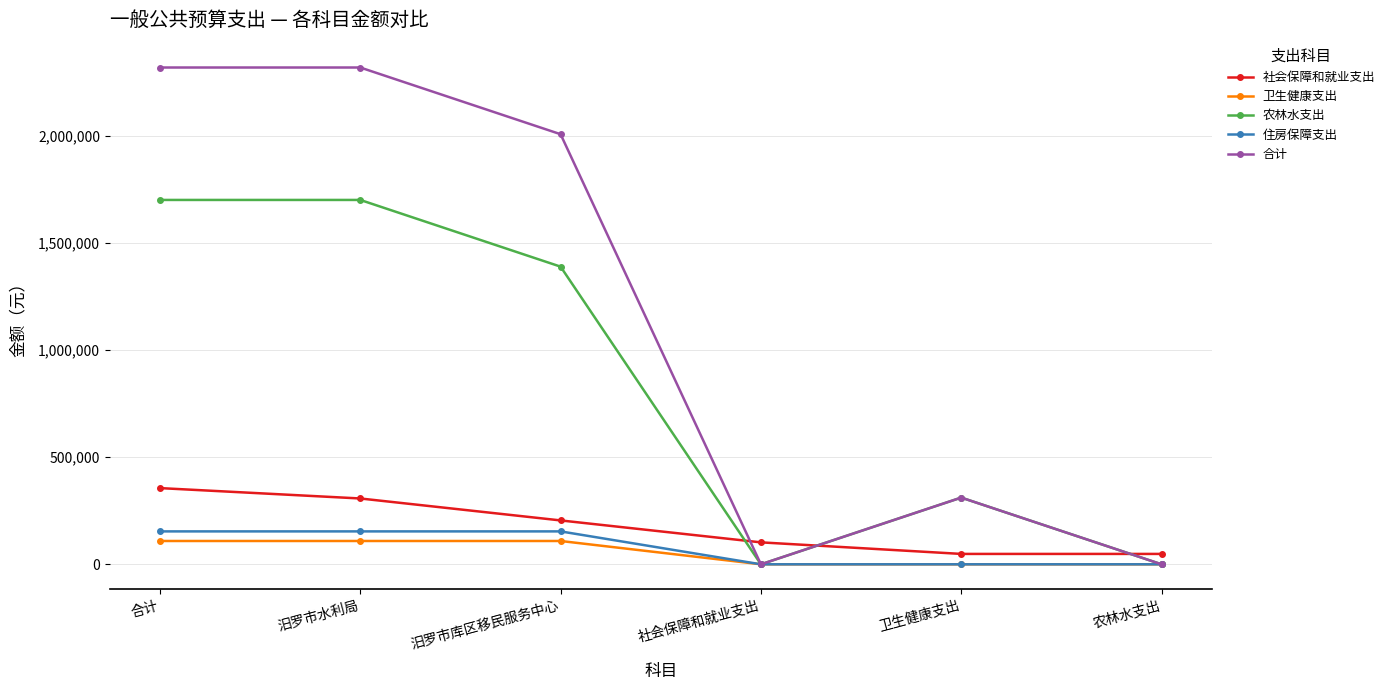

What is the difference between the second highest and second lowest values in the 住房保障支出 series?

153689.8